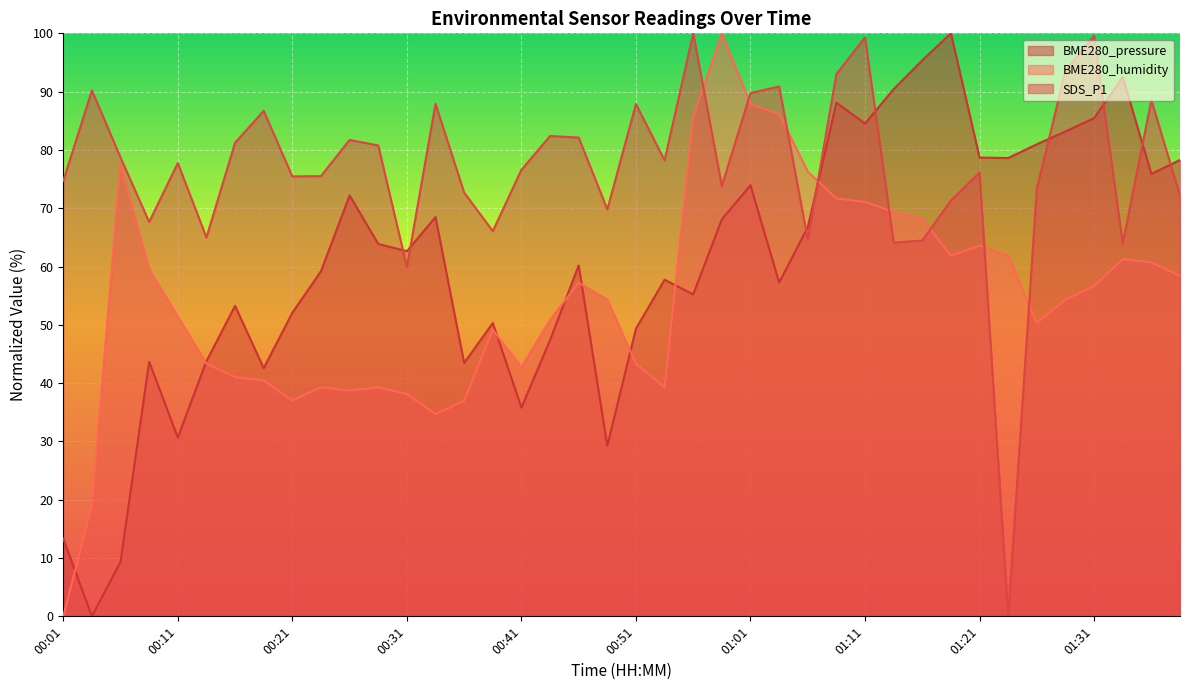

At which category is the sum across all series the highest?

01:11